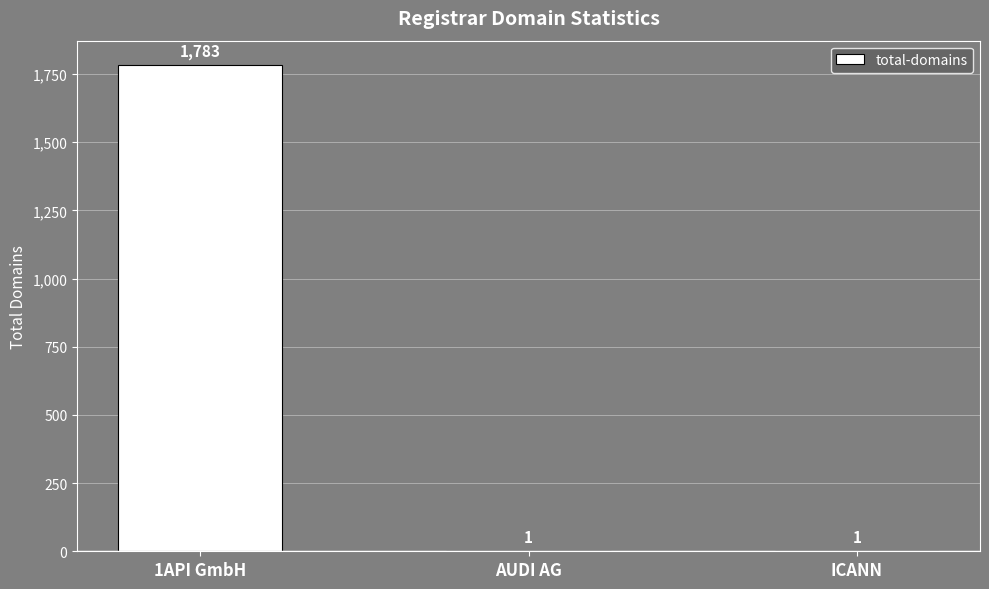

Reading right to left, what are all the values shown in this chart?

1	1	1783